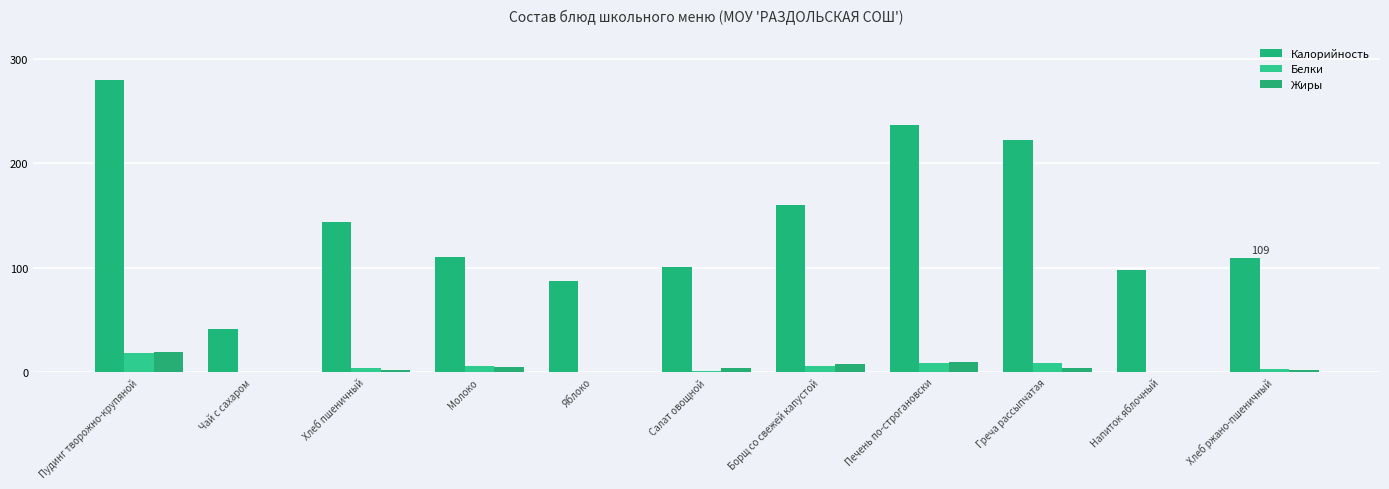

What is the total value across all series at Пудинг творожно-крупяной?

317.0